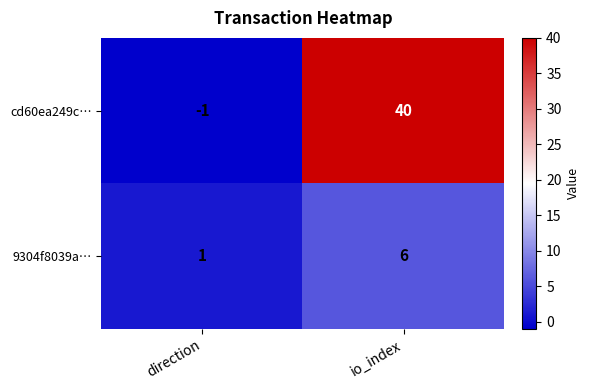

Rank the series by their maximum value, from lowest to highest.

9304f8039a…, cd60ea249c…